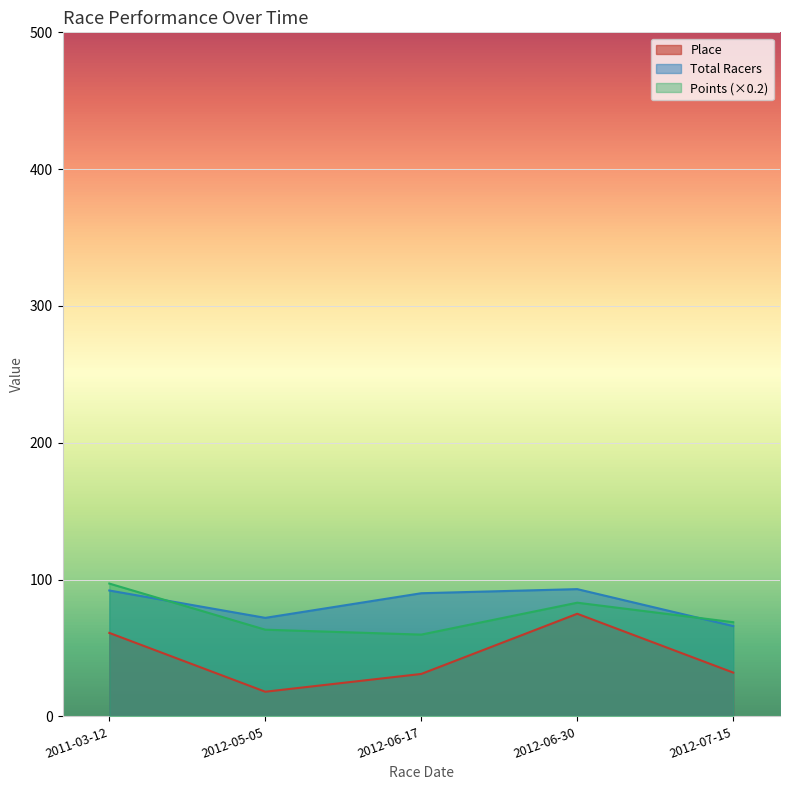

How many series are shown in this chart?

3